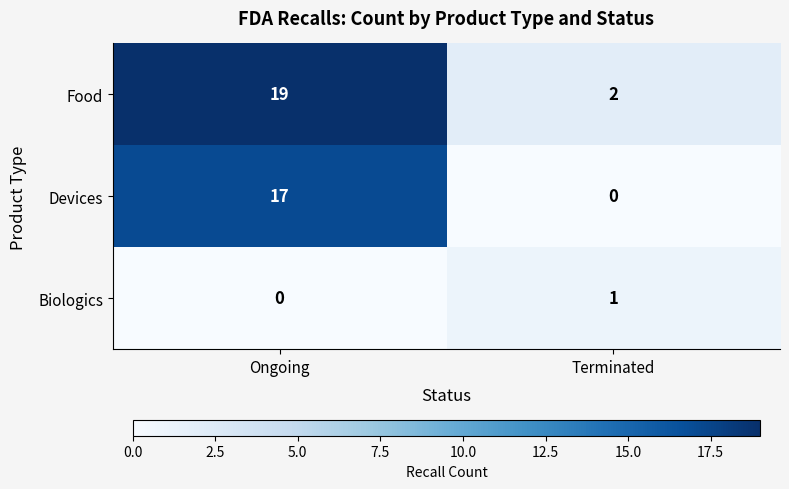

At Ongoing, list the series in order from largest to smallest.

Food, Devices, Biologics